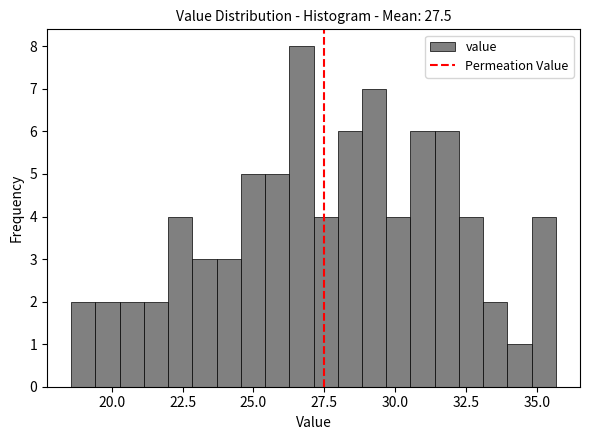

Read against the x-axis, roughly where is the centre of the tallest bar?

26.5